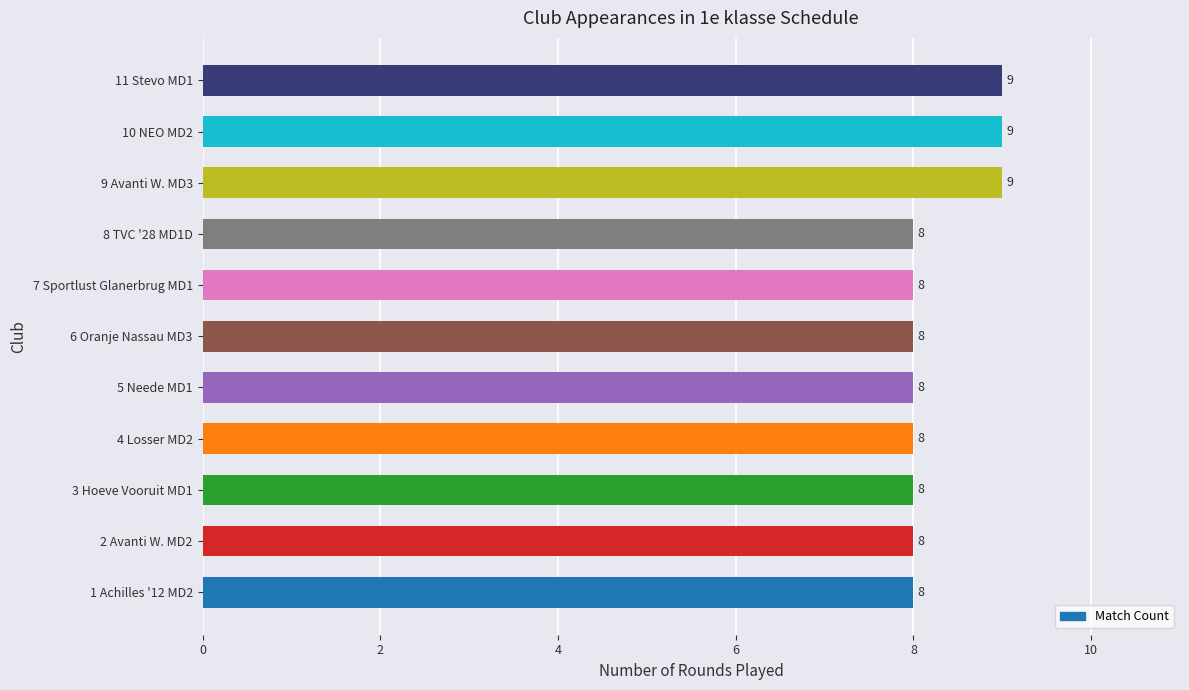

Count the values in the range 8 to 9.

11